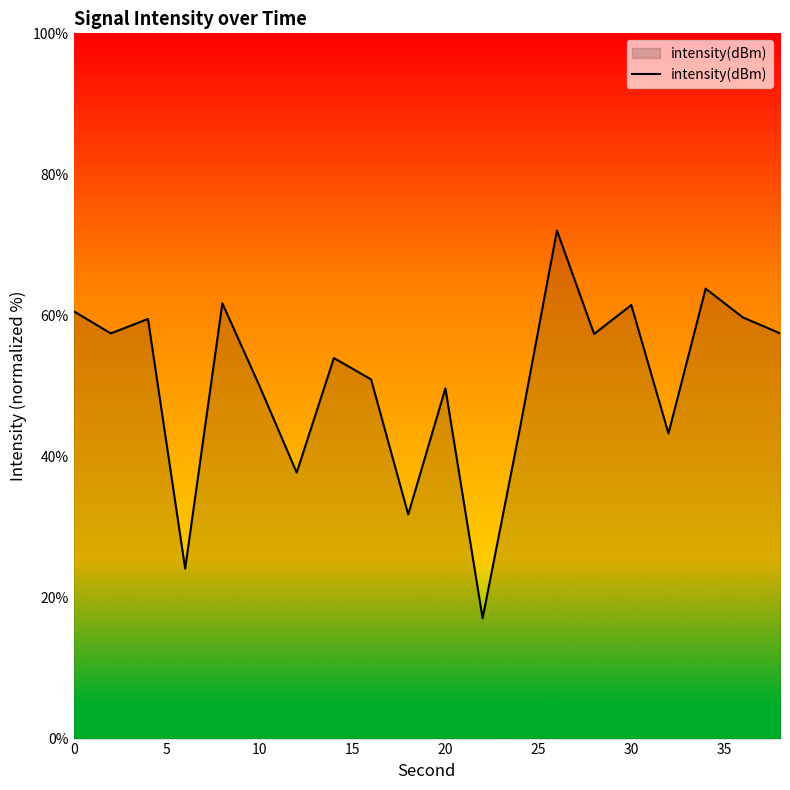

What is the smallest value displayed?

17.1